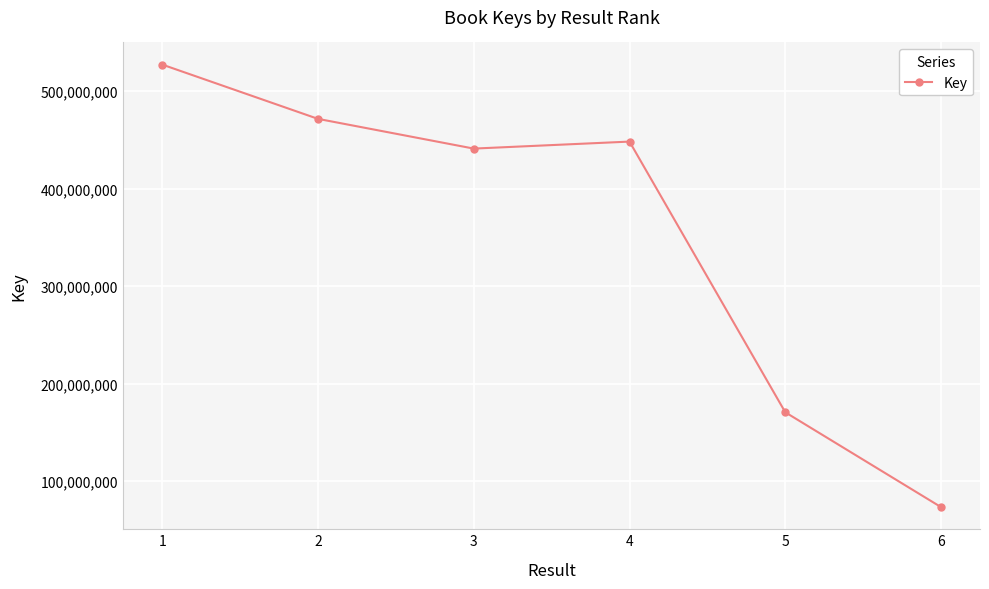

How many lines are shown in the chart?

1